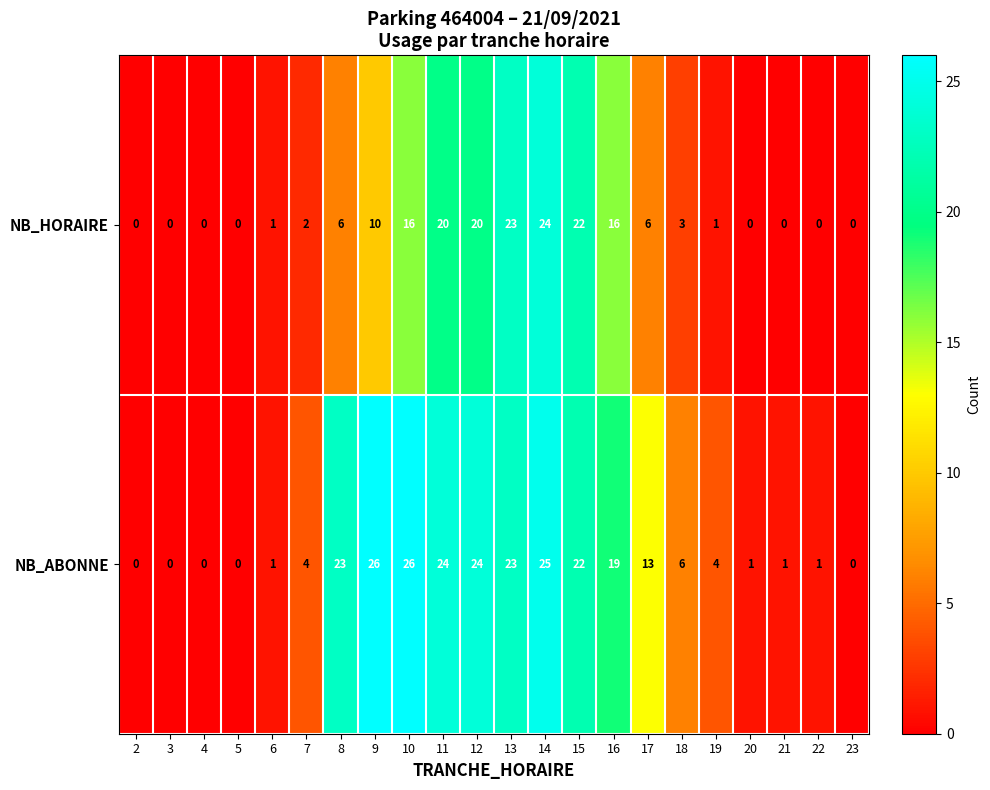

At which label is NB_HORAIRE closest to 12?

9